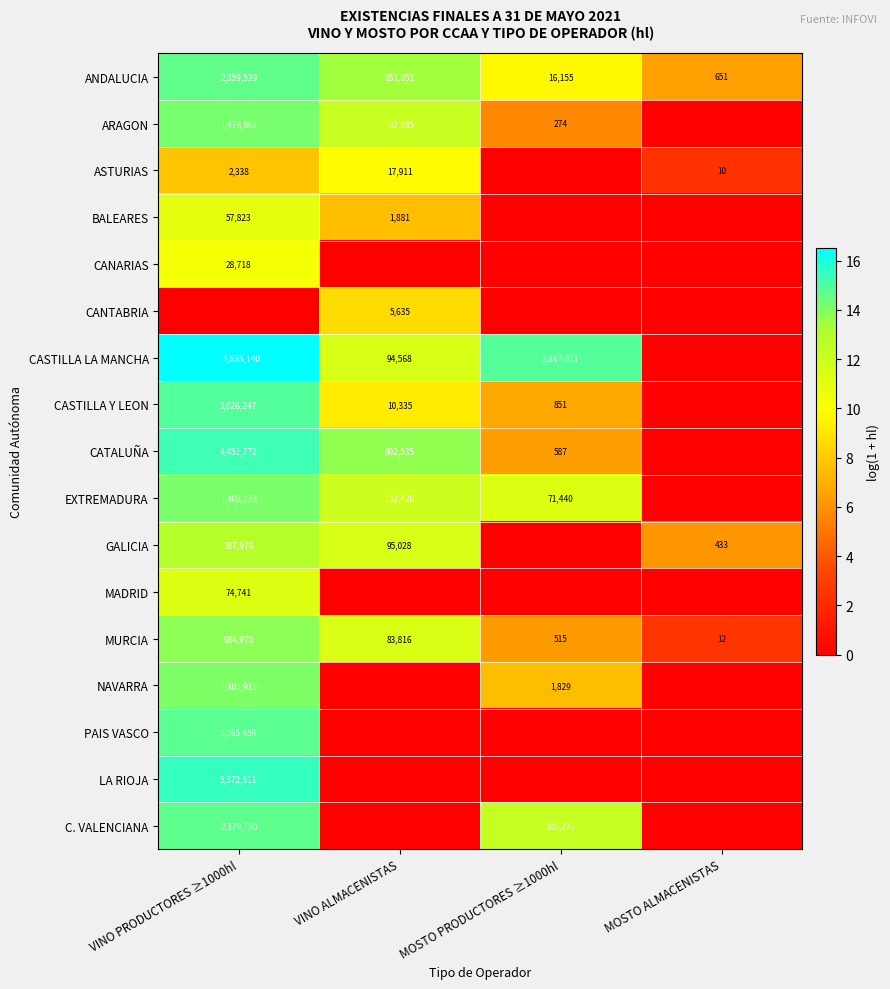

What is the spread (max minus min) of values at MOSTO PRODUCTORES ≥1000hl?

14.9